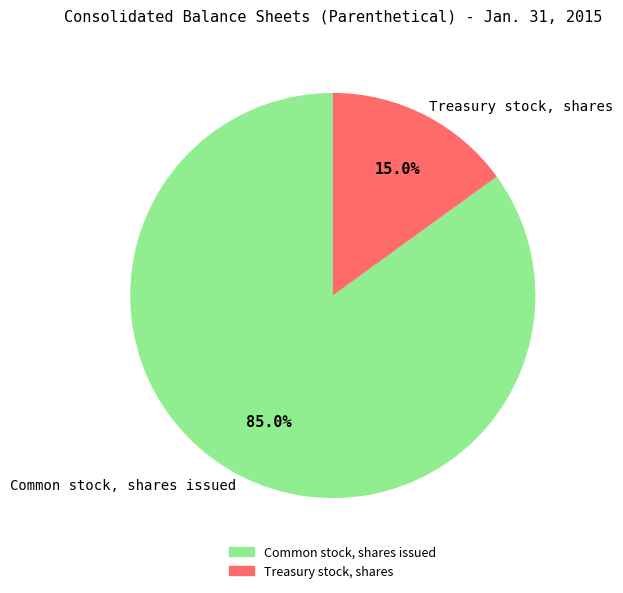

What is the smallest slice in the pie chart?

Treasury stock, shares